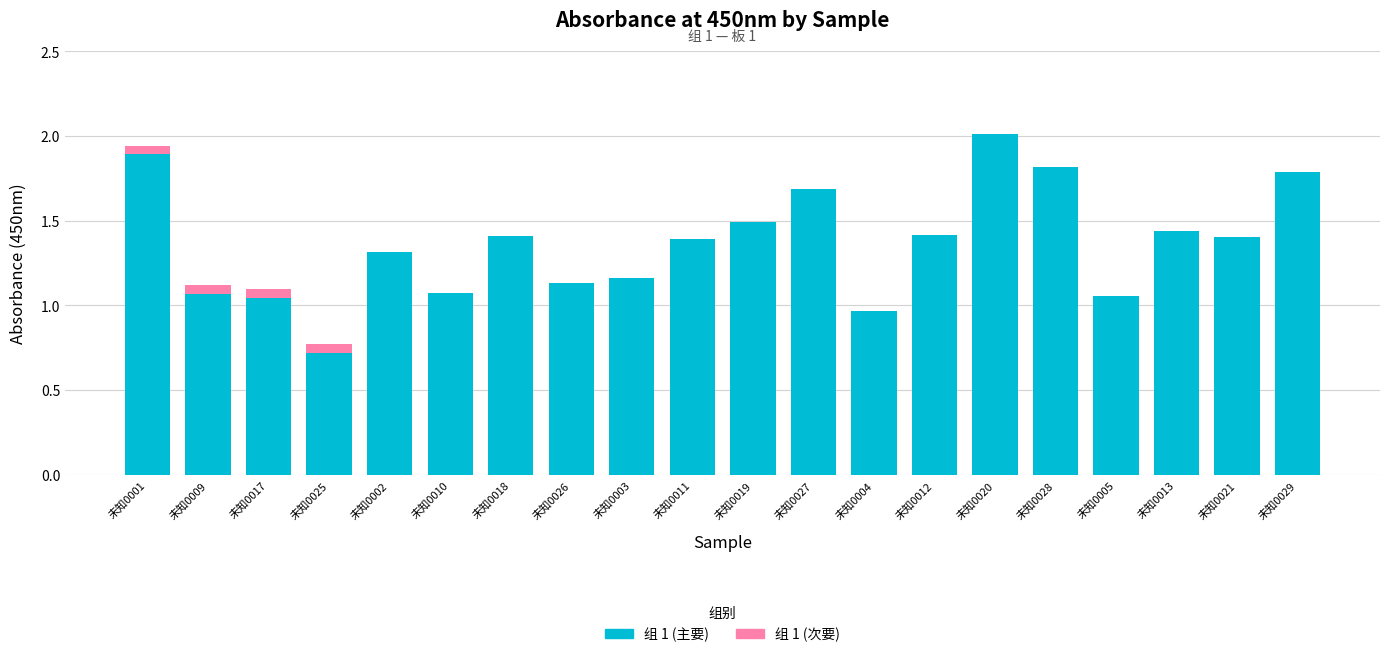

The value of 组 1 (主要) at 未知0018 is 0.6. True or false?

False